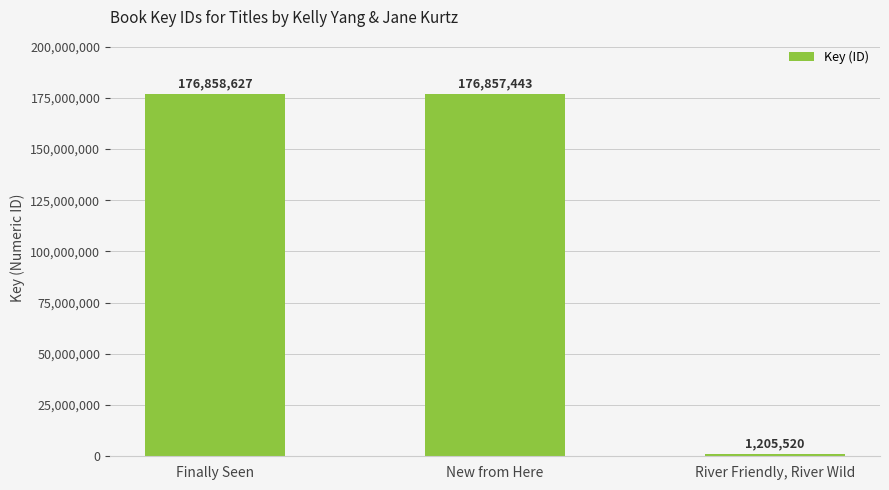

Which label corresponds to the smallest value in the chart?

River Friendly, River Wild